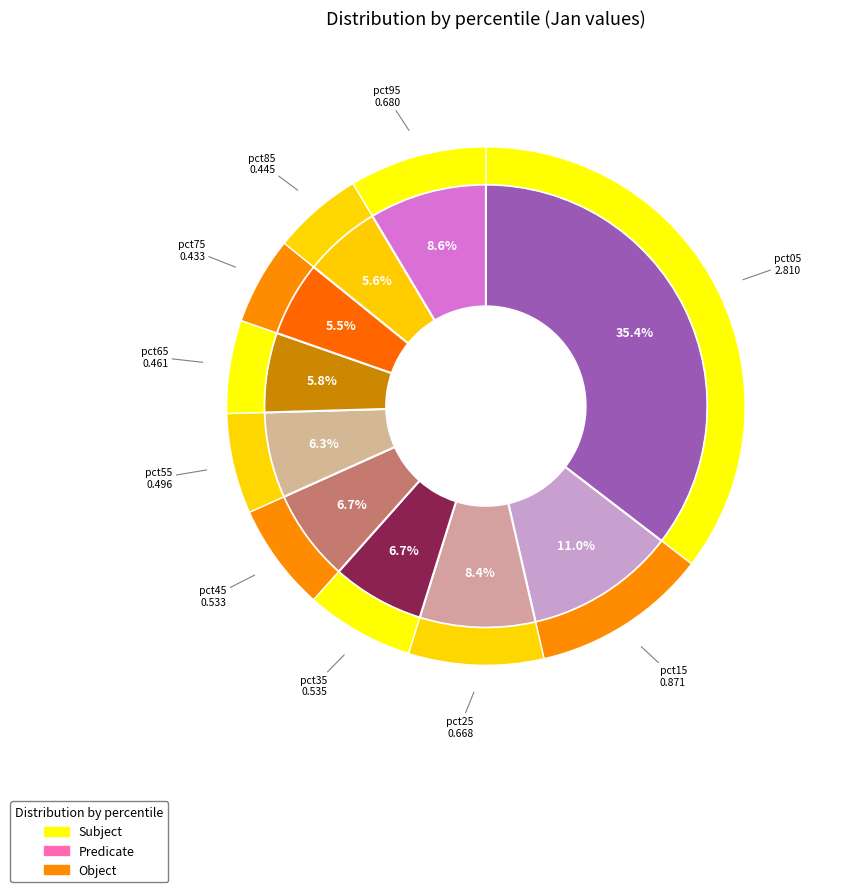

To the nearest percent, what is the average slice percentage?

10%